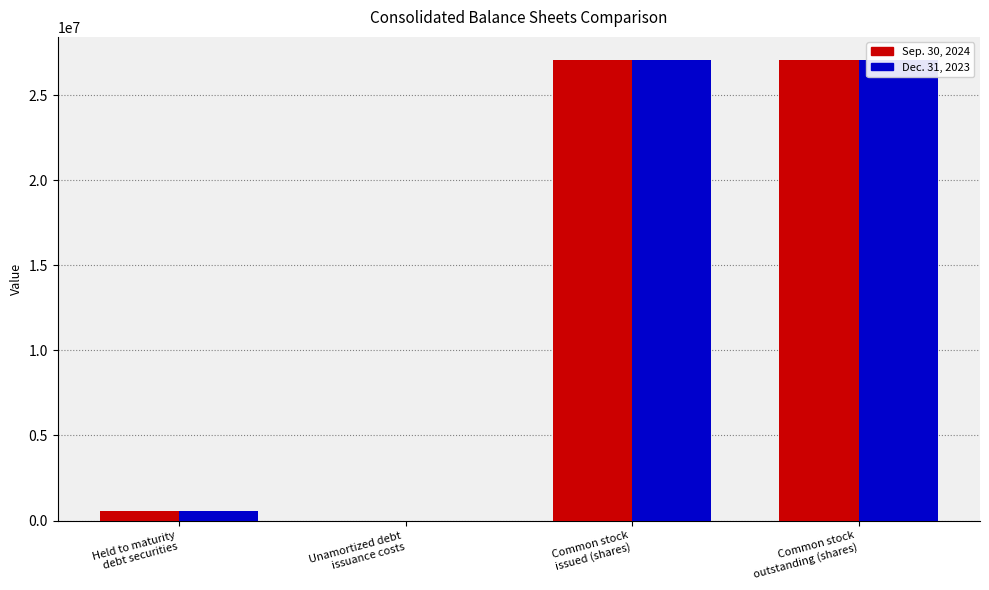

Does the chart contain any negative values?

No